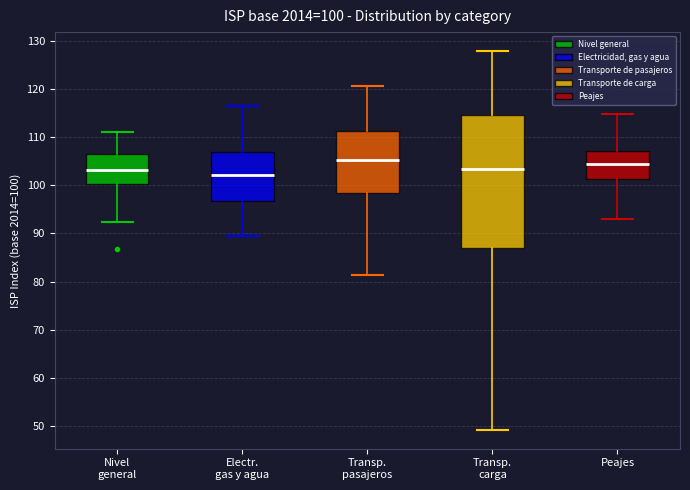

Comparing the boxes themselves (not the whiskers), which one is the tallest?

Transp. carga